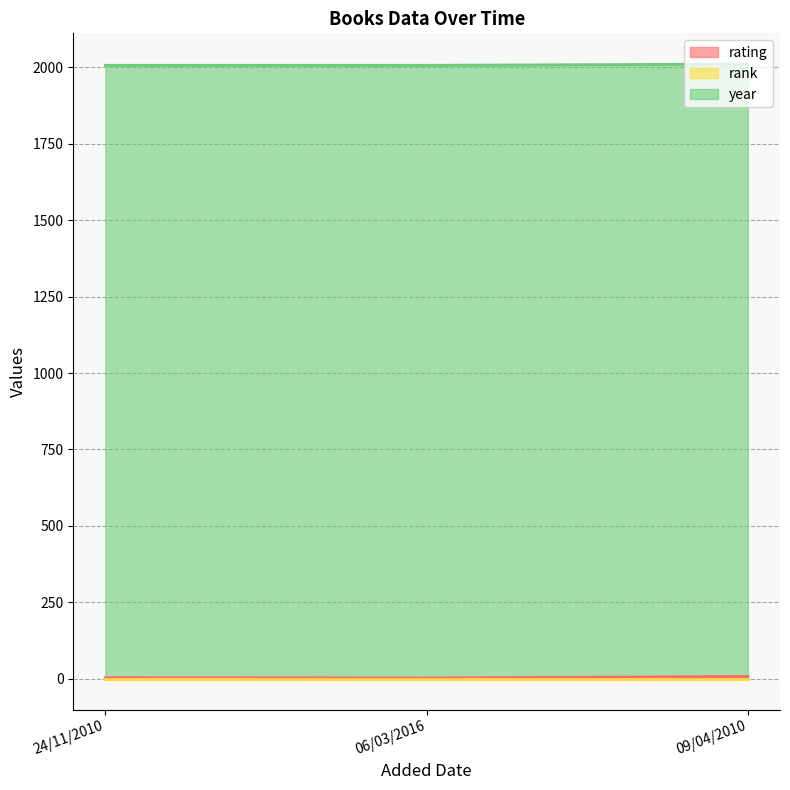

What is the maximum value for year?

2010